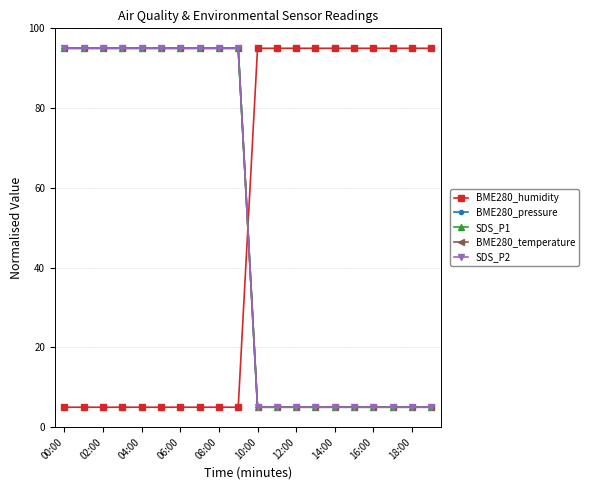

Does the chart have visible grid lines?

Yes